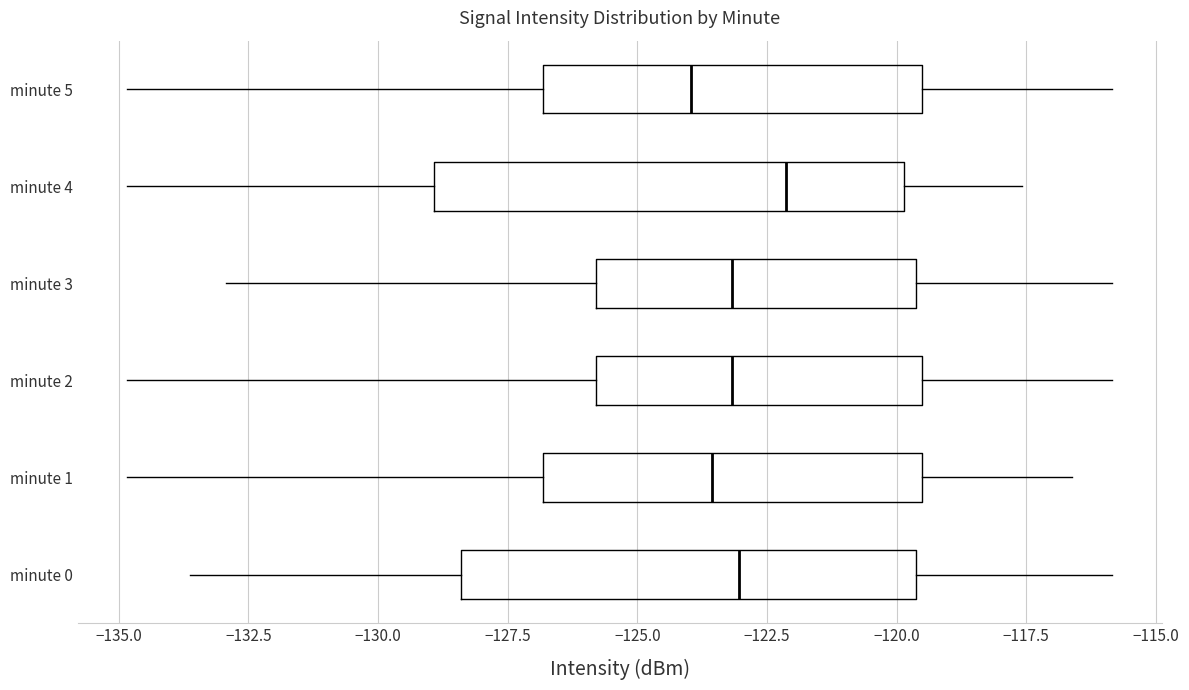

Reading bottom to top, transcribe this box plot: for each box, give where its median line is, the range the box spans, and where its two whiskers end, as read against the x-axis. The values are not printed on the chart, so give them approximately, as read against the axis.

minute 0: median -123.0, box -128.5 to -119.5, whiskers -133.5 to -116.0
minute 1: median -123.5, box -127.0 to -119.5, whiskers -135.0 to -116.5
minute 2: median -123.0, box -126.0 to -119.5, whiskers -135.0 to -116.0
minute 3: median -123.0, box -126.0 to -119.5, whiskers -133.0 to -116.0
minute 4: median -122.0, box -129.0 to -120.0, whiskers -135.0 to -117.5
minute 5: median -124.0, box -127.0 to -119.5, whiskers -135.0 to -116.0